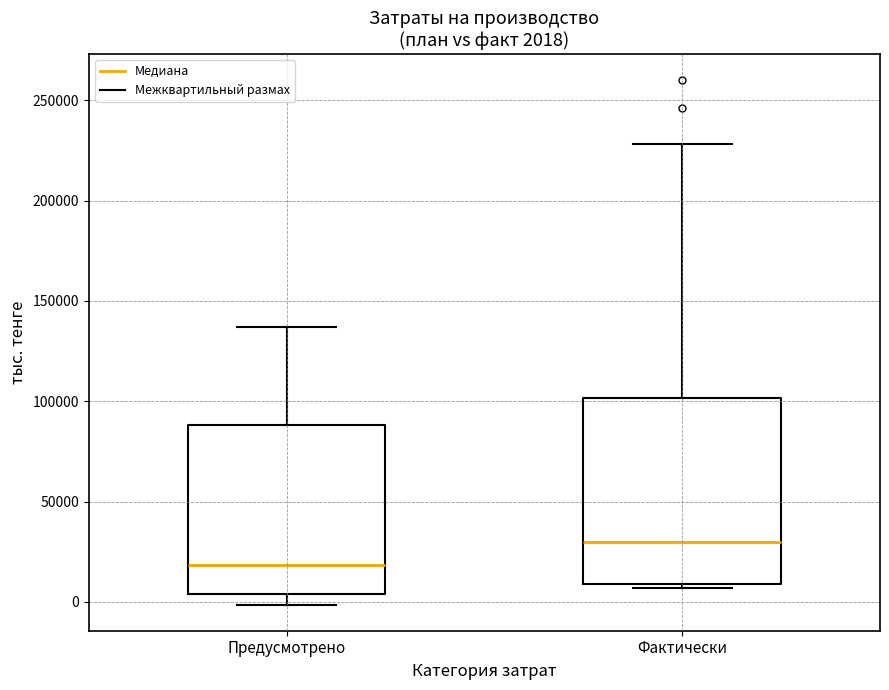

Which box is the tallest, from its lower edge to its upper edge?

Фактически